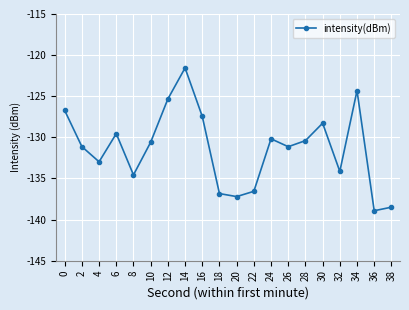

Which label corresponds to the largest value in the chart?

14